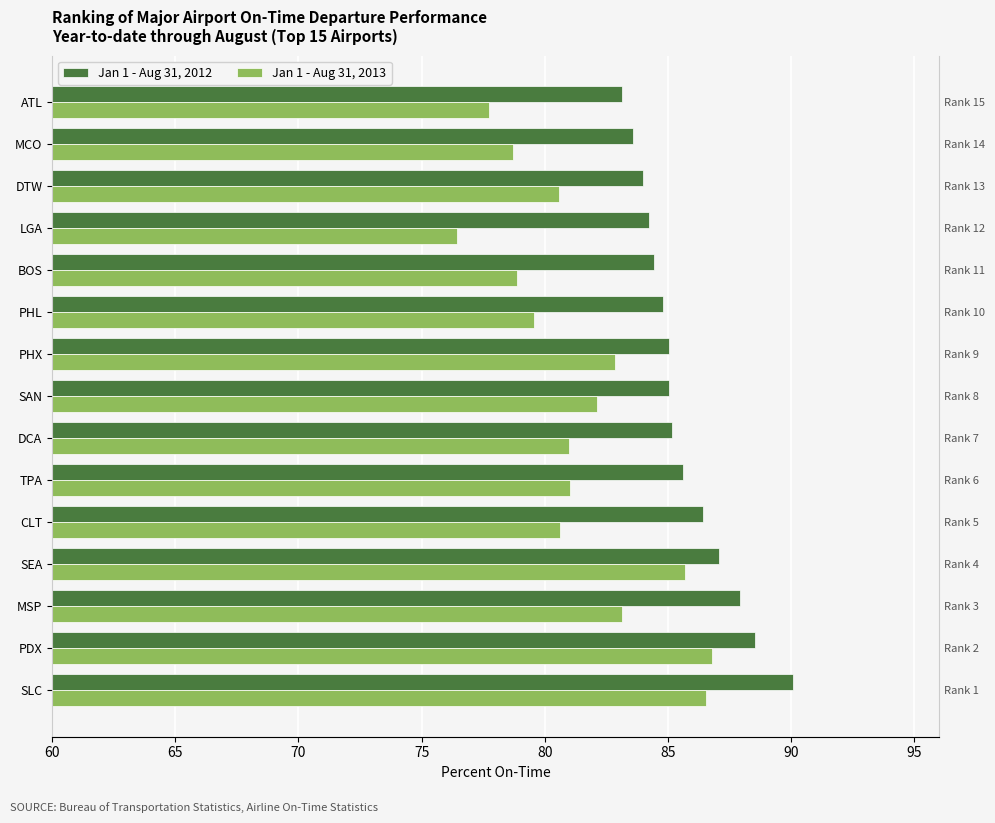

Which series has the largest range (max minus min)?

Jan 1 - Aug 31, 2013